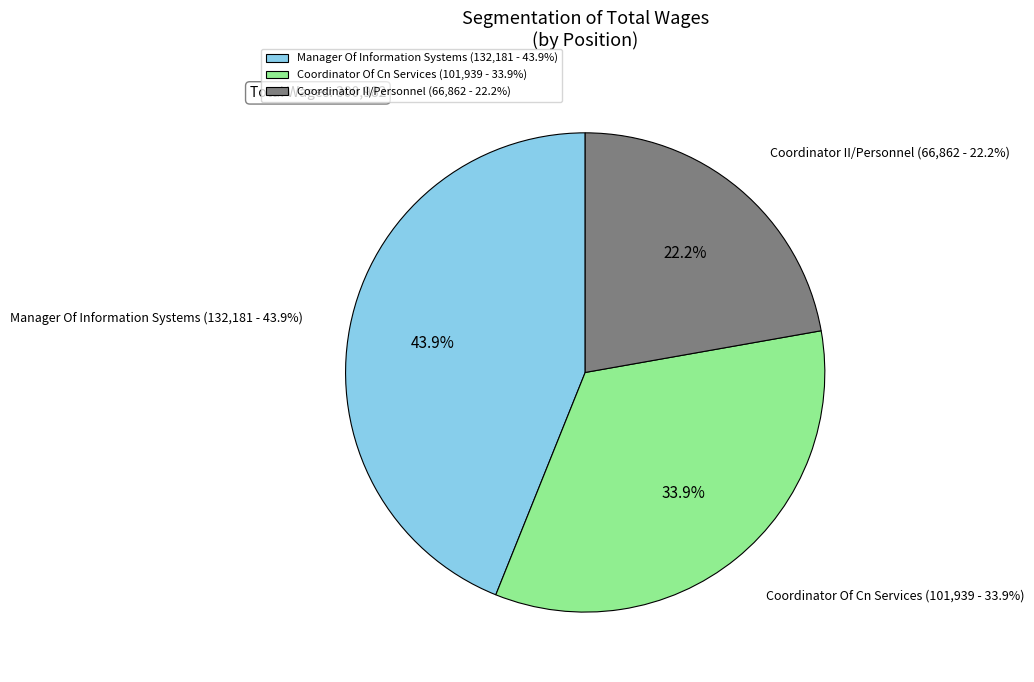

Is there a majority slice in this chart?

No